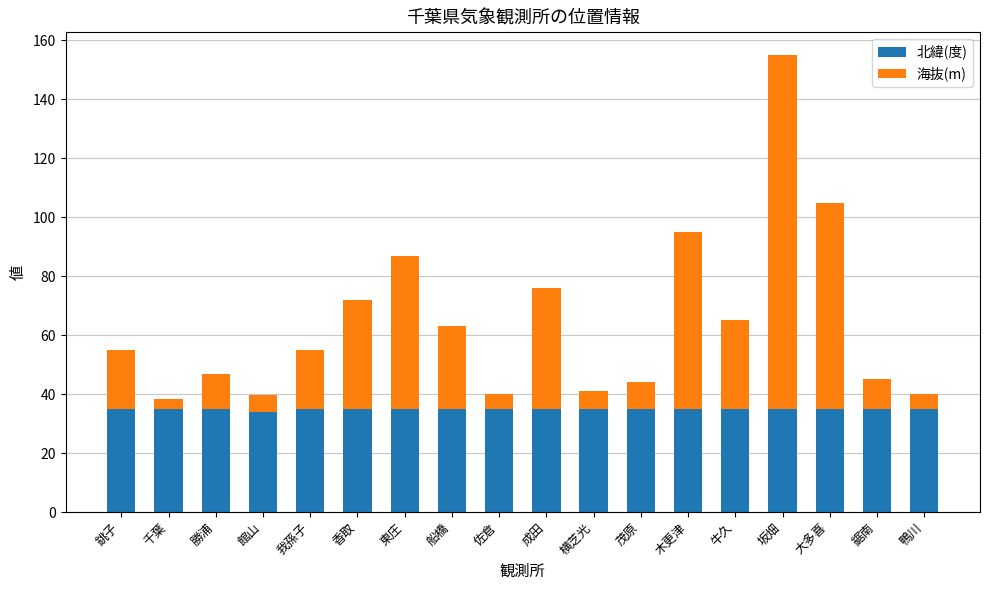

What is the maximum value for 北緯(度)?

35.0